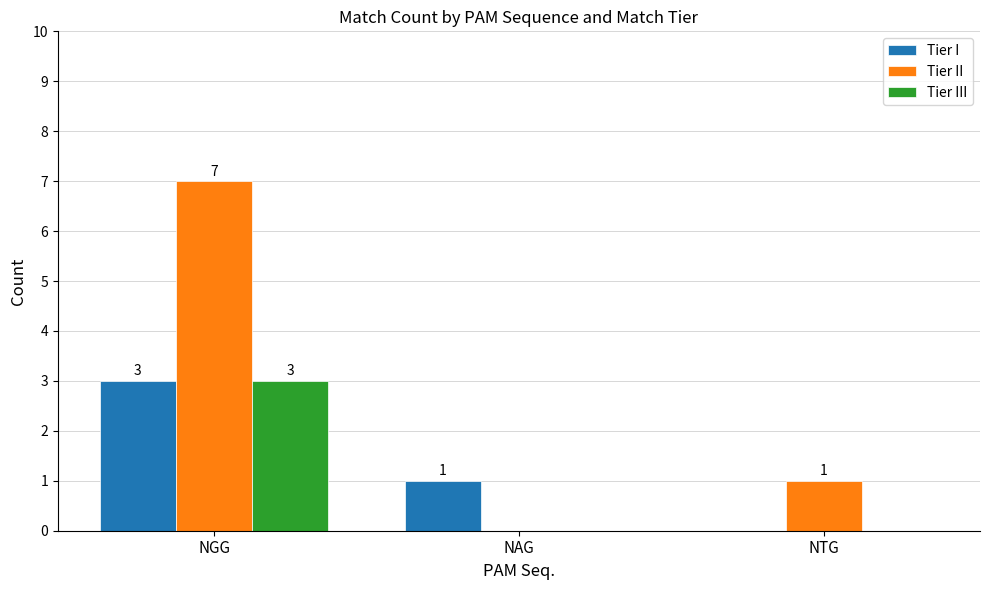

Between NGG and NTG, which series saw the biggest shift?

Tier II